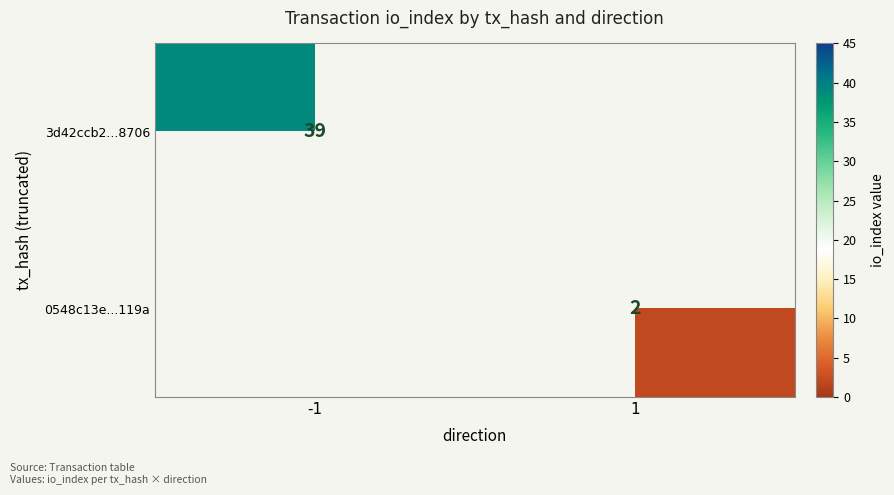

True or false: 0548c13e...119a has a value of 3 at 1.

False